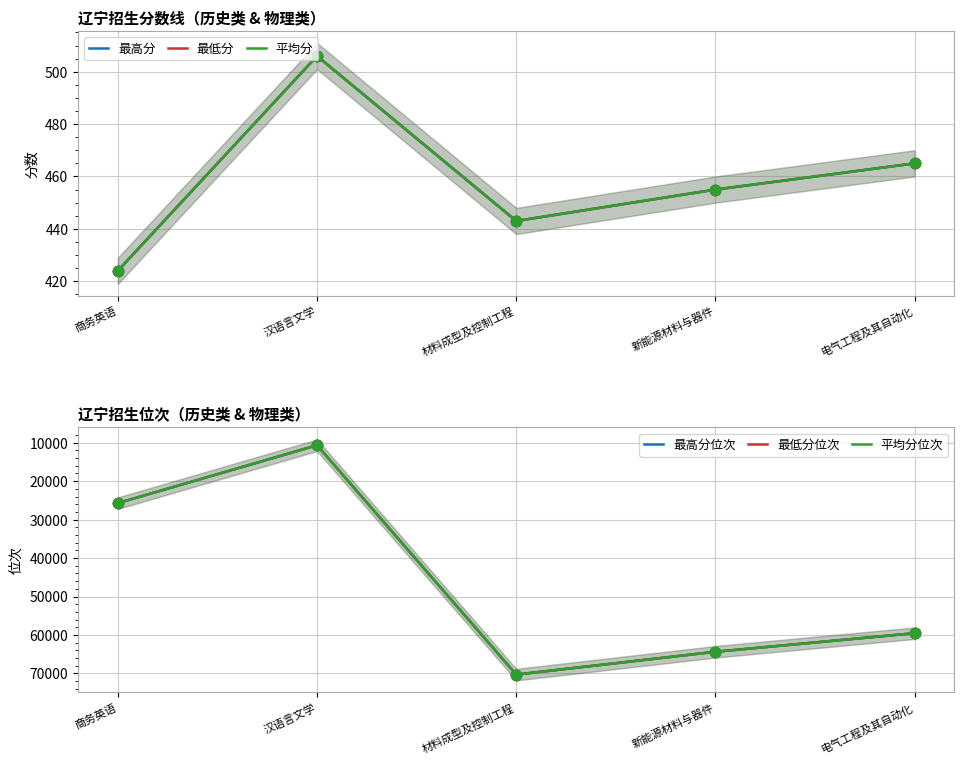

Which series reaches the minimum Y coordinate?

最高分